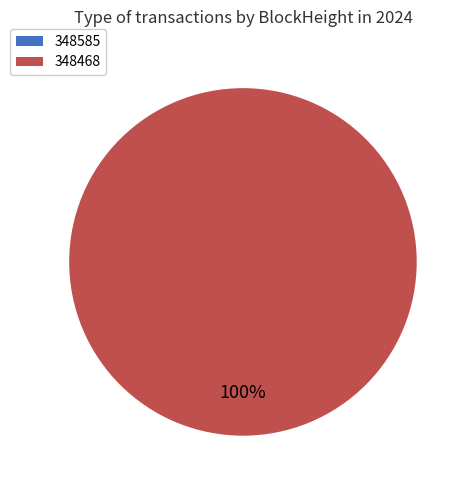

To the nearest percent, what is the average slice percentage?

50%